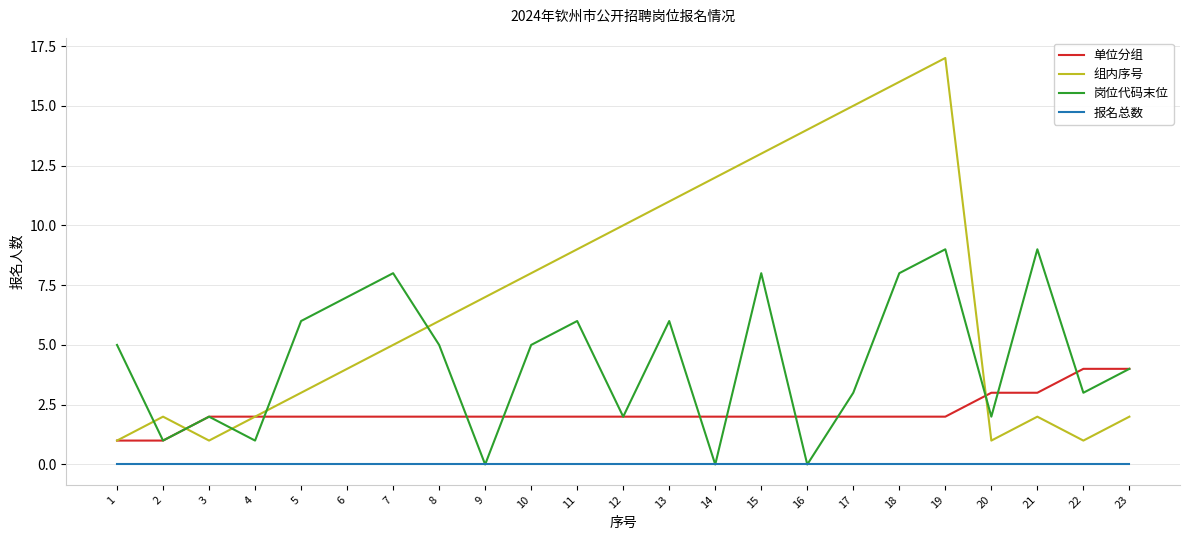

Does the chart have visible grid lines?

Yes